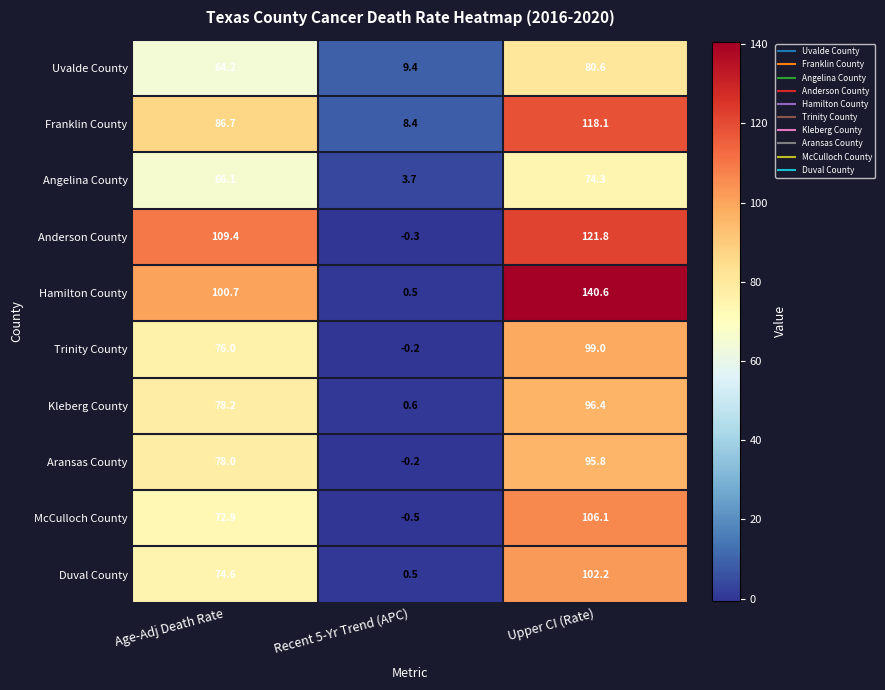

At which category is the sum across all series the highest?

Upper CI (Rate)